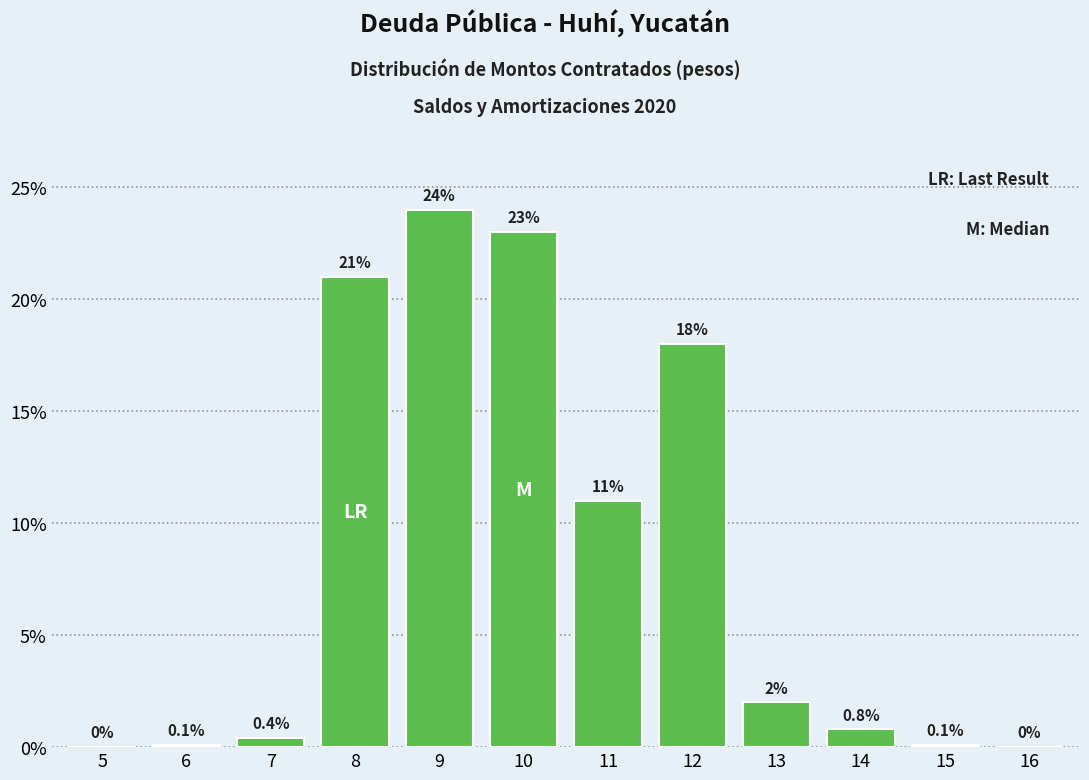

Reading left to right, transcribe all the data shown in this chart.

5=0.0	6=0.1	7=0.4	8=21.0	9=24.0	10=23.0	11=11.0	12=18.0	13=2.0	14=0.8	15=0.1	16=0.0